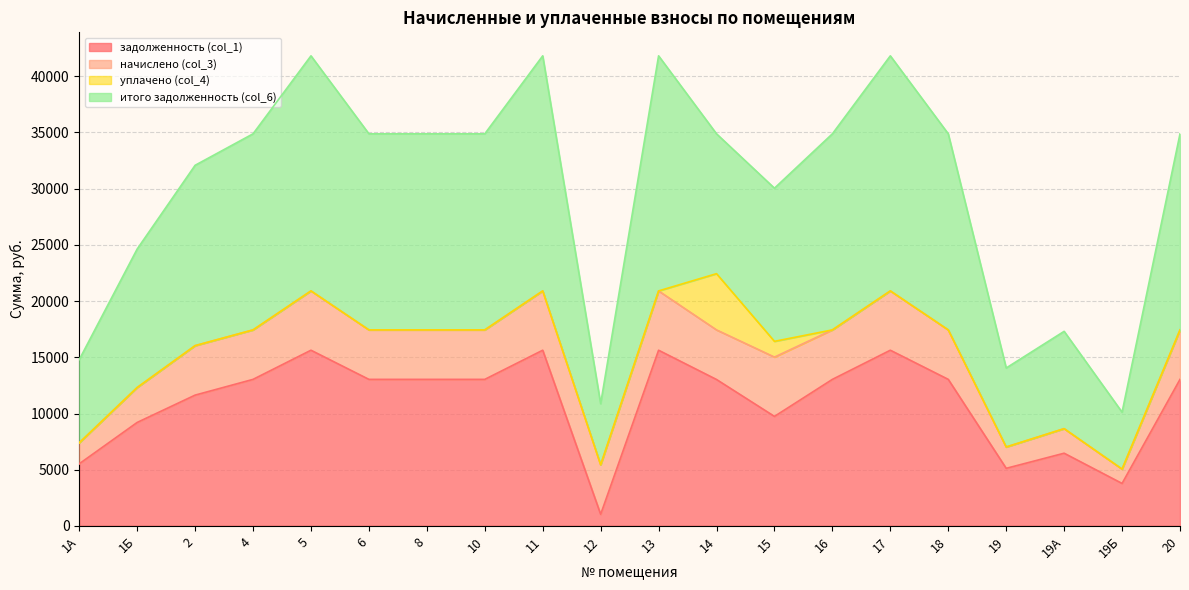

Reading left to right, transcribe all the data shown in this chart.

задолженность (col_1): 5529.6	9206.4	11636.8	13036.8	15628.8	13036.8	13036.8	13036.8	15628.8	1036.8	15628.8	13025.4	9744.1	13036.8	15628.8	13036.8	5125.6	6470.4	3782.4	13036.8
начислено (col_3): 1866.2	3107.2	4399.9	4399.9	5274.7	4399.9	4399.9	4399.9	5274.7	4399.9	5274.7	4411.3	5274.7	4399.9	5274.7	4399.9	1898.6	2183.8	1276.6	4399.9
уплачено (col_4): 0.0	0.0	0.0	0.0	0.0	0.0	0.0	0.0	0.0	0.0	0.0	5000.0	1400.0	0.0	0.0	0.0	0.0	0.0	0.0	0.0
итого задолженность (col_6): 7395.8	12313.6	16036.7	17436.7	20903.5	17436.7	17436.7	17436.7	20903.5	5436.7	20903.5	12436.7	13618.8	17436.7	20903.5	17436.7	7024.2	8654.2	5059.0	17436.7